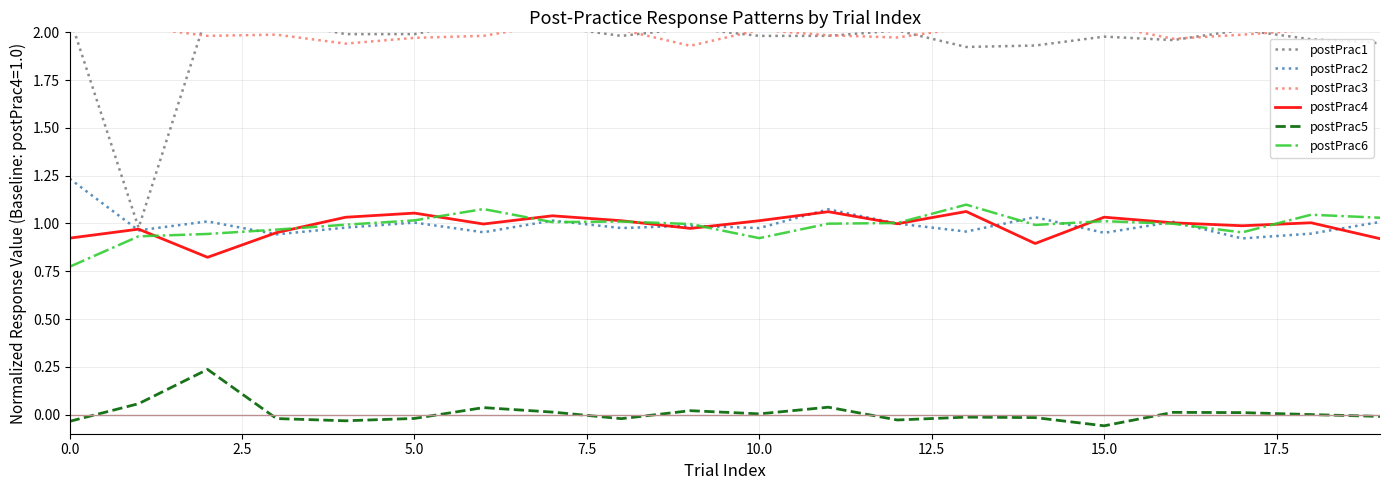

The postPrac2 series shows 1.6 at 5.0. True or false?

False